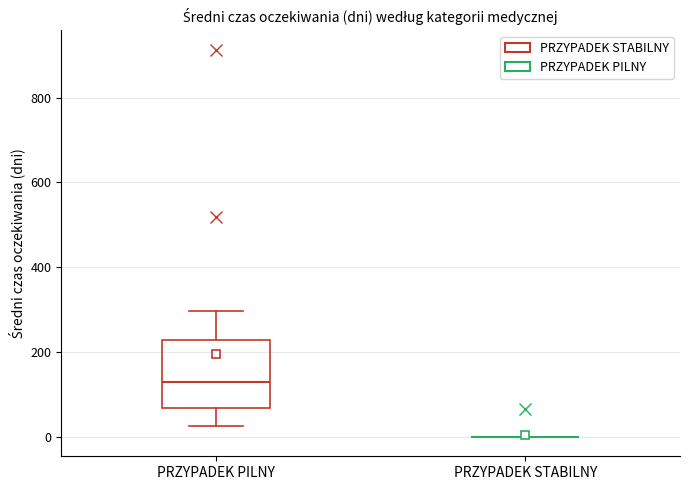

Reading left to right, read every box against the y-axis: the position of its median line, the range the box covers, and the ends of its whiskers. The values are not printed on the chart, so give them approximately, as read against the axis.

PRZYPADEK PILNY: median 120, box 60 to 220, whiskers 20 to 300
PRZYPADEK STABILNY: box collapsed to a line at 0, whiskers 0 to 0